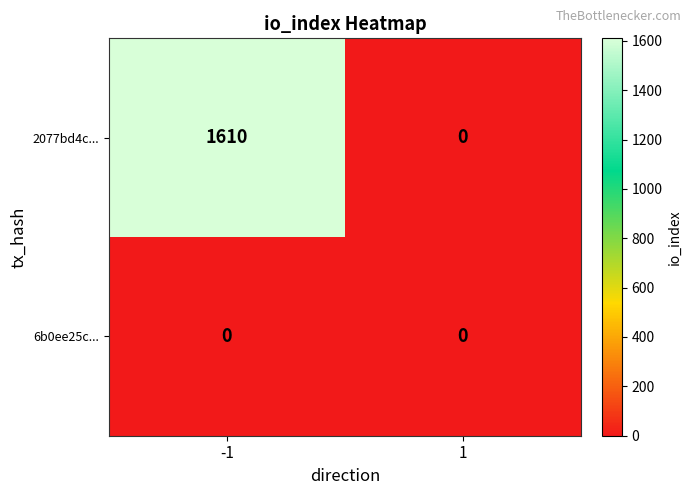

What is the average value of the 2077bd4c... series?

805